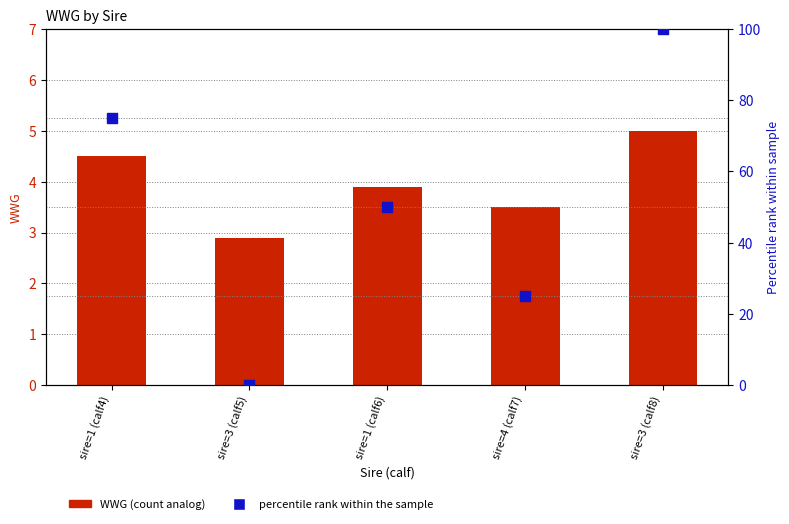

At how many categories does at least one series exceed 78?

1